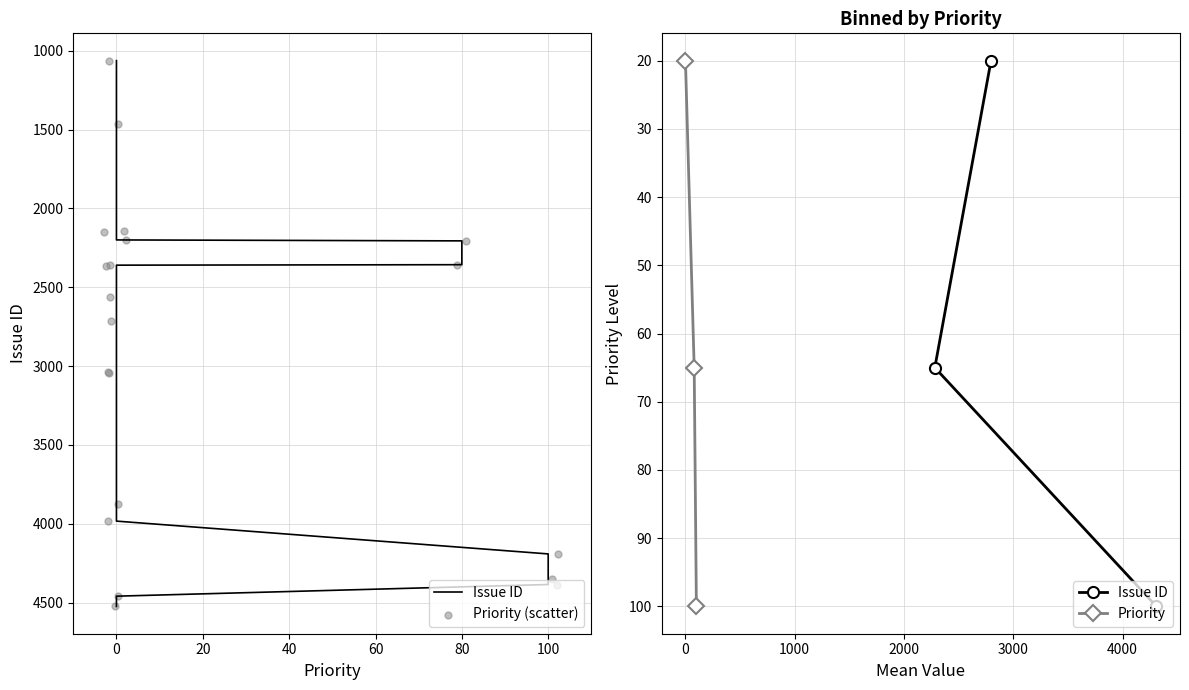

What is the change in value from 2559 to 4524?

+1965